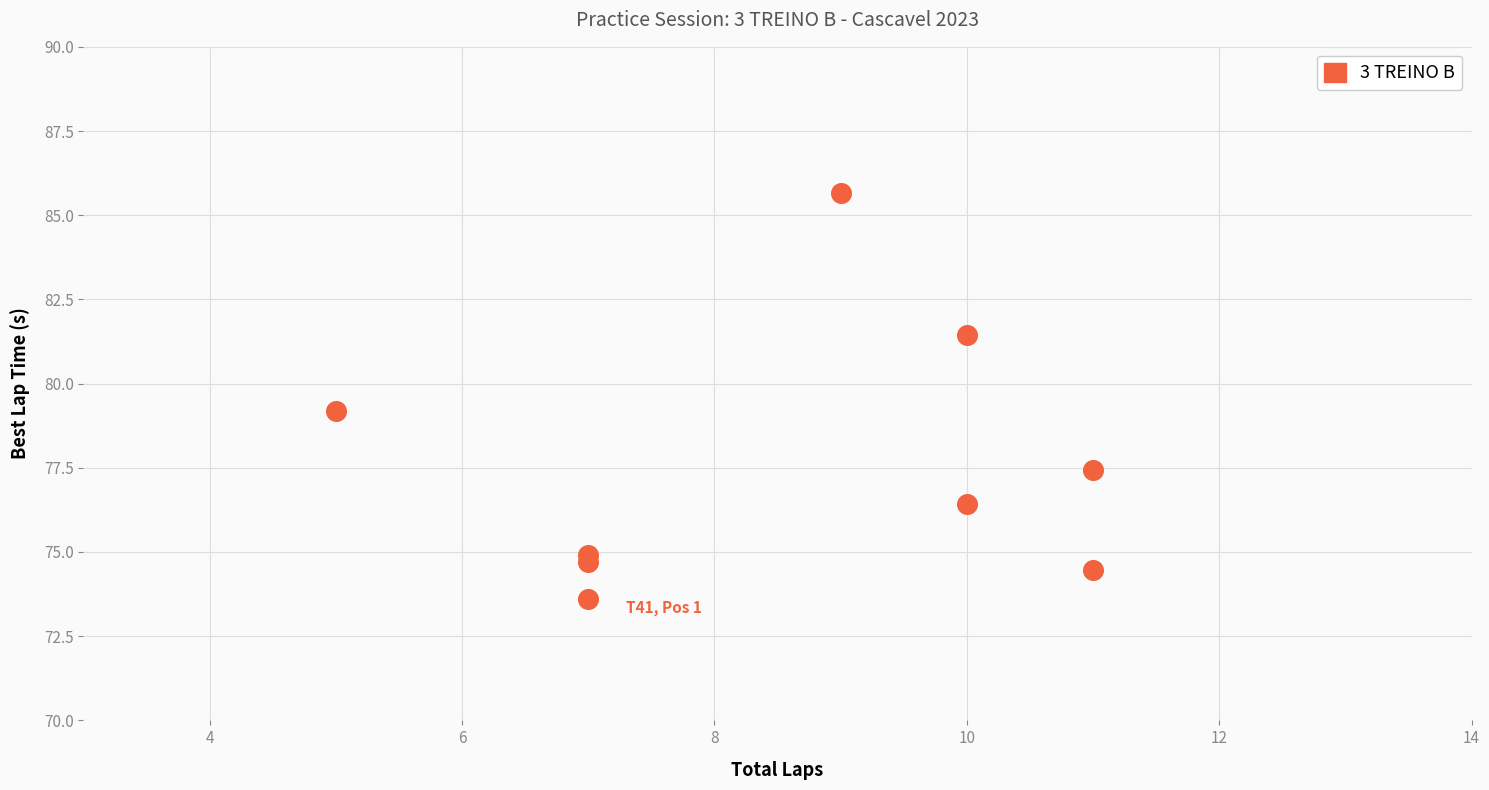

What is the average X value?

8.6